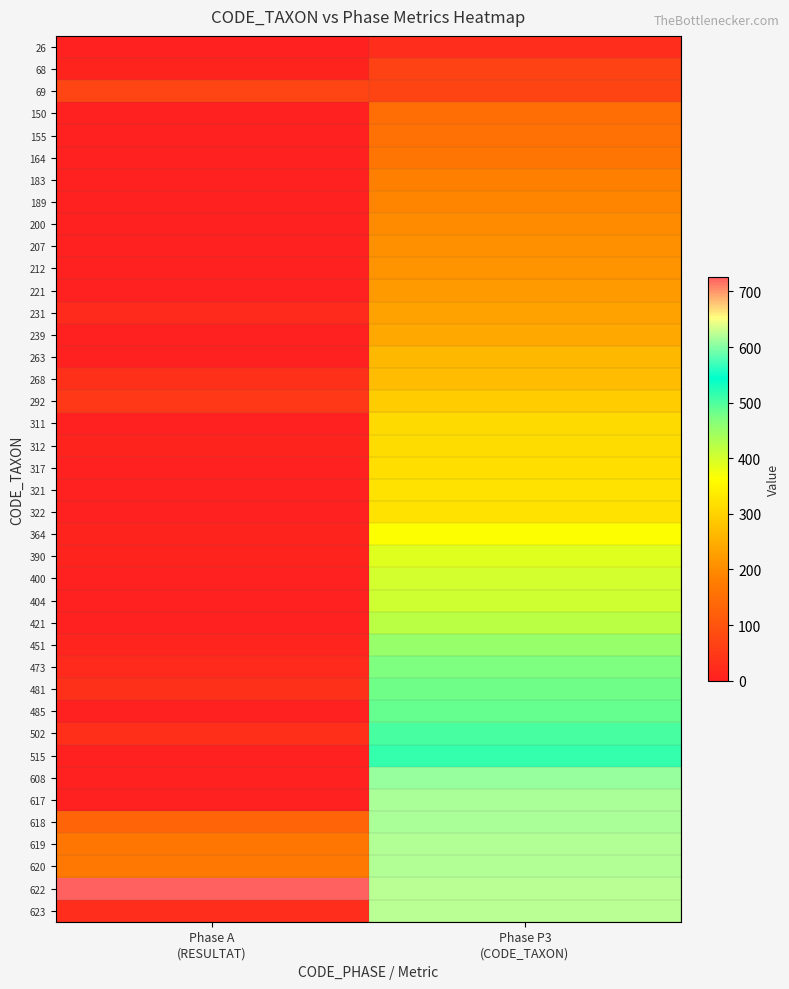

At which category is the sum across all series the highest?

Phase P3
(CODE_TAXON)